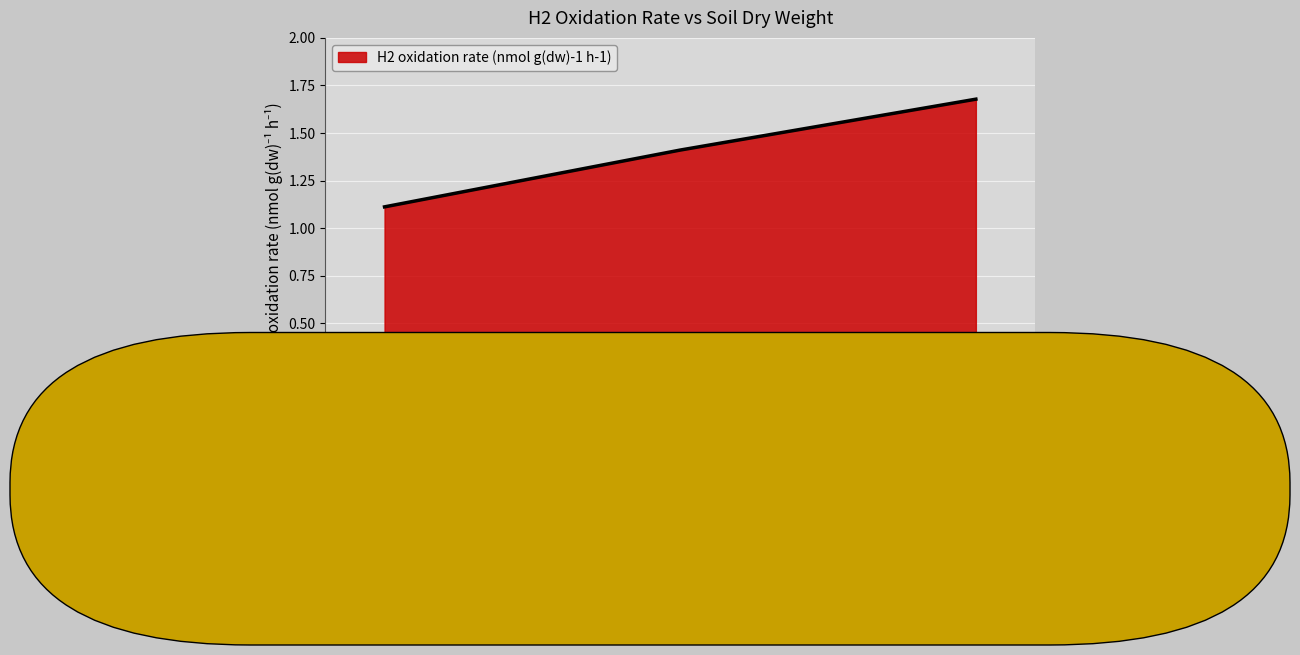

How many distinct data groups are displayed?

1